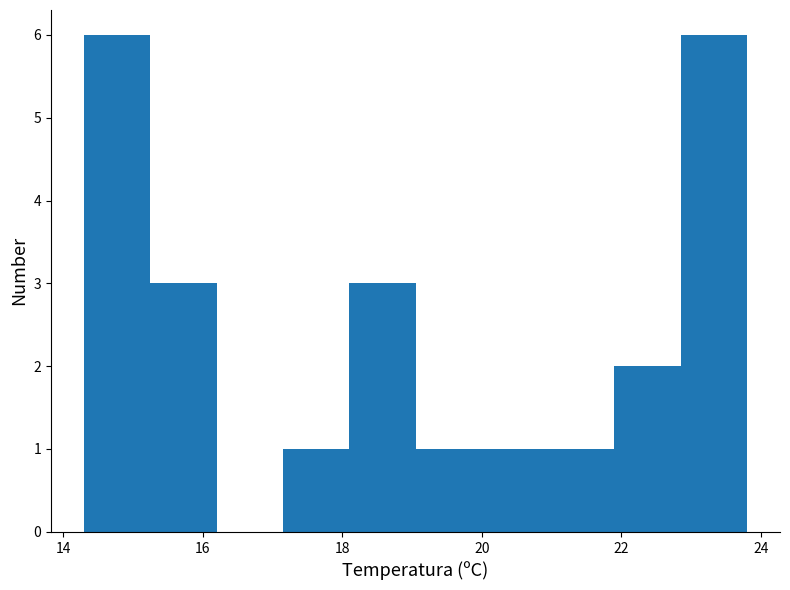

Reading left to right, list every bar in this chart as the range it spans on the x-axis followed by its height. Neither the bar edges nor the heights are printed on the chart, so give them approximately, as read against the axes.

14.30 to 15.25: 6
15.25 to 16.20: 3
16.20 to 17.15: 0
17.15 to 18.10: 1
18.10 to 19.05: 3
19.05 to 20.00: 1
20.00 to 20.95: 1
20.95 to 21.90: 1
21.90 to 22.85: 2
22.85 to 23.80: 6